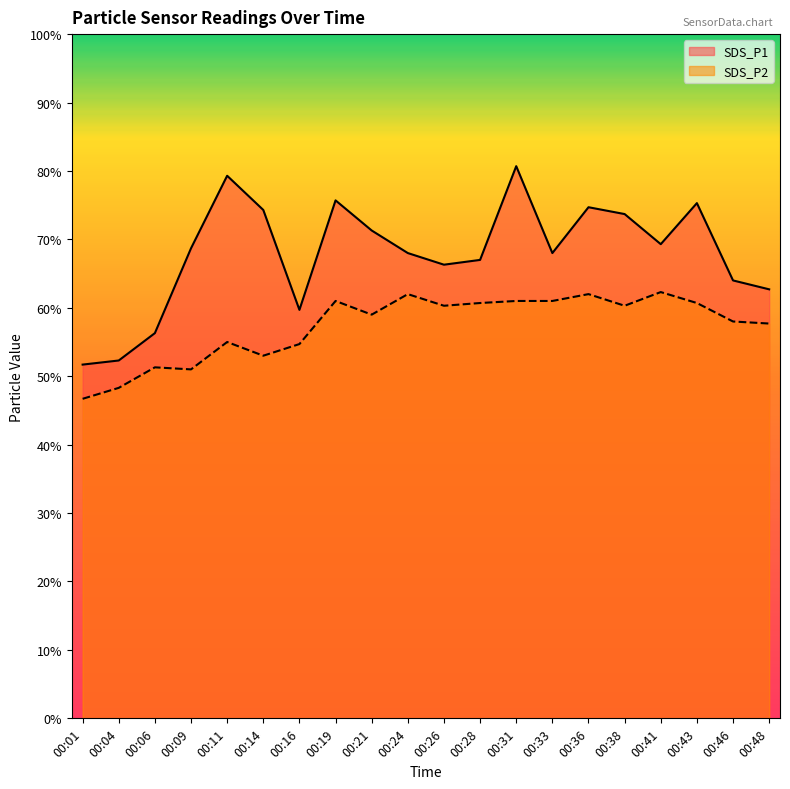

Rank the series by their maximum value, from lowest to highest.

SDS_P2, SDS_P1